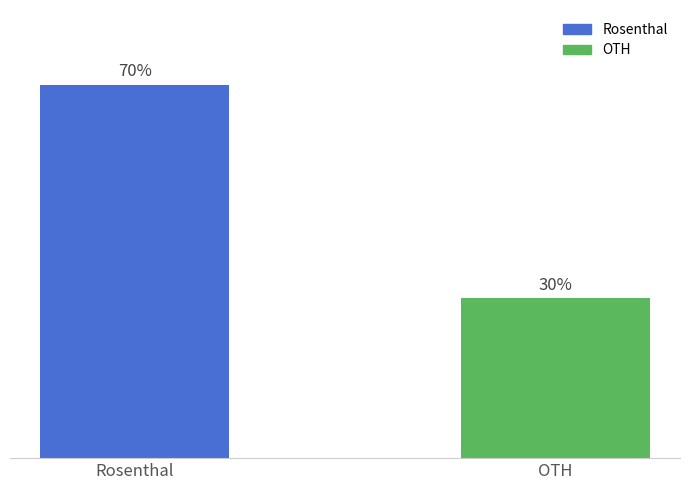

What is the label of the 2nd bar from the right?

Rosenthal